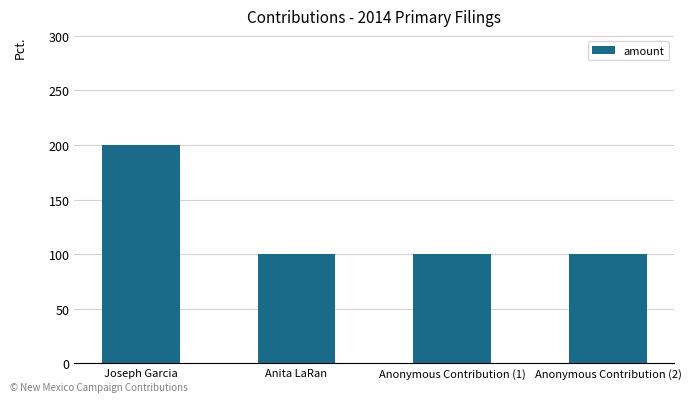

What is the maximum value shown in the chart?

200